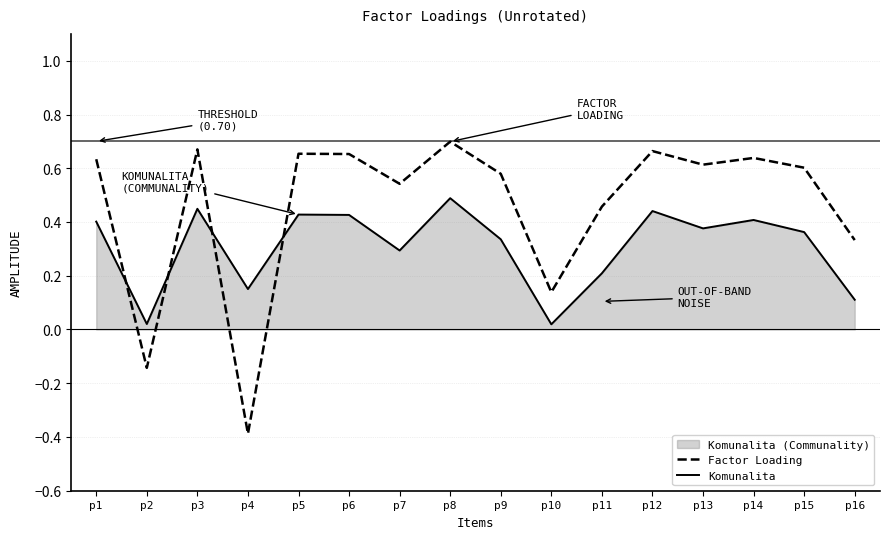

What is the spread (max minus min) of values at p8?

0.2